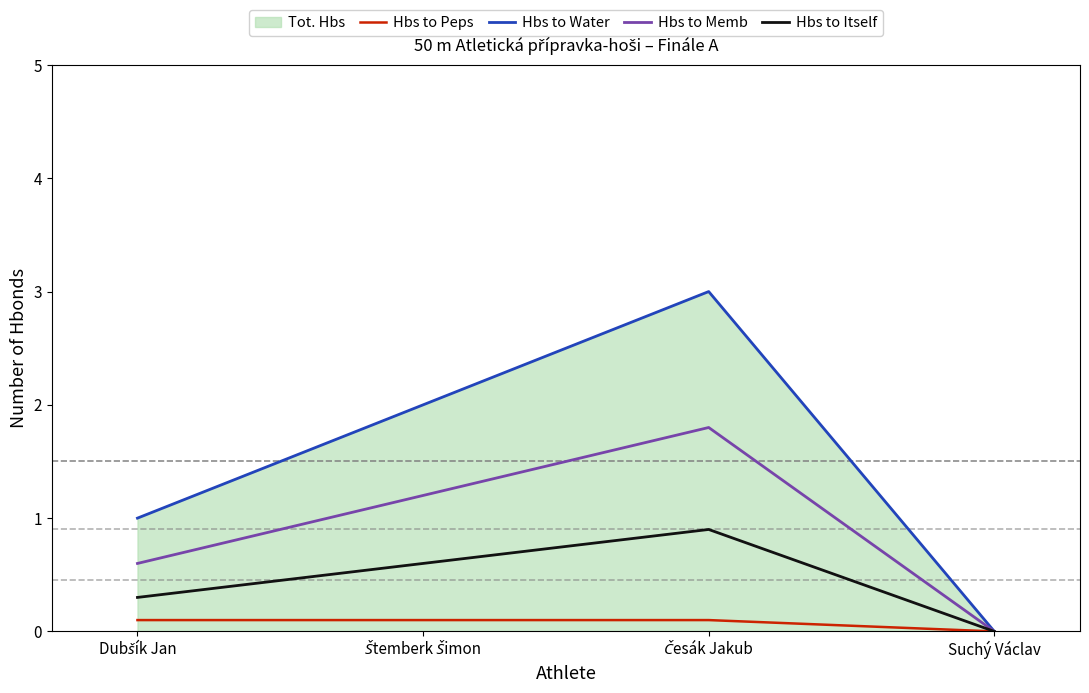

Where does the Hbs to Memb series first go above 1?

Štemberk Šimon